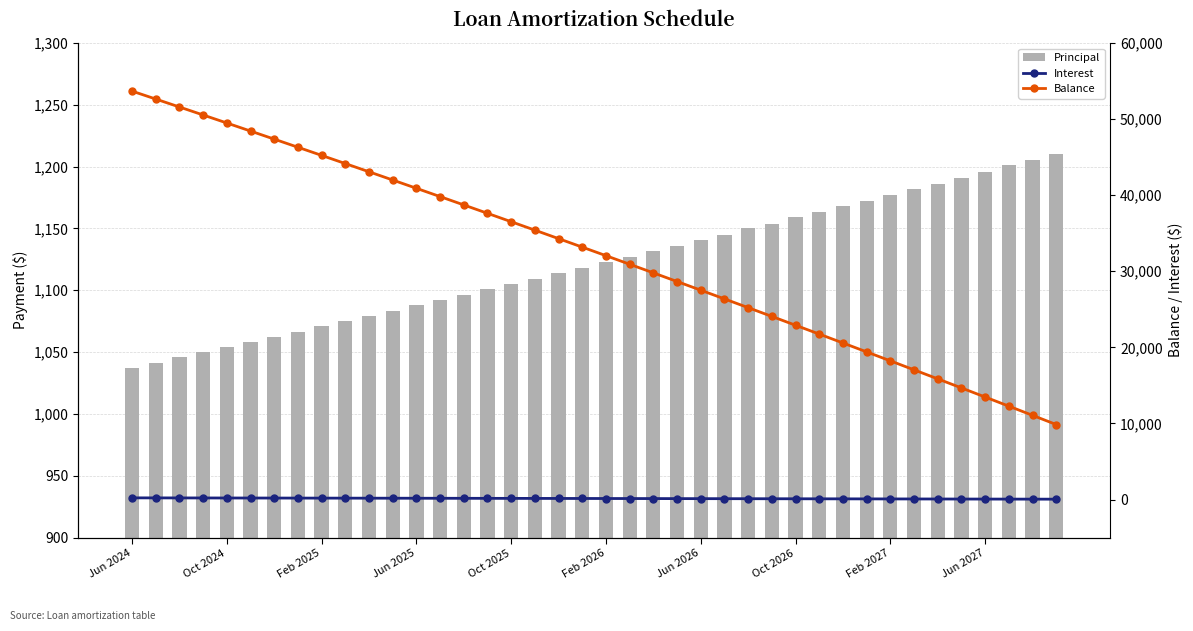

Reading left to right, what are all the values shown in this chart?

Principal: 1037.0	1041.0	1046.0	1050.0	1054.0	1058.0	1062.0	1066.0	1071.0	1075.0	1079.0	1083.0	1088.0	1092.0	1096.0	1101.0	1105.0	1109.0	1114.0	1118.0	1123.0	1127.0	1132.0	1136.0	1141.0	1145.0	1150.0	1154.0	1159.0	1163.0	1168.0	1172.0	1177.0	1182.0	1186.0	1191.0	1196.0	1201.0	1205.0	1210.0
Interest: 216.6	212.5	208.4	204.2	200.1	195.9	191.7	187.5	183.3	179.1	174.8	170.5	166.2	161.9	157.6	153.3	148.9	144.5	140.1	135.7	131.3	126.9	122.4	117.9	113.4	108.9	104.4	99.8	95.3	90.7	86.1	81.4	76.8	72.1	67.5	62.8	58.1	53.3	48.6	43.8
Balance: 53681.0	52640.0	51594.0	50544.0	49490.0	48432.0	47370.0	46304.0	45233.0	44158.0	43079.0	41996.0	40908.0	39816.0	38720.0	37619.0	36514.0	35405.0	34291.0	33173.0	32050.0	30923.0	29791.0	28655.0	27514.0	26369.0	25219.0	24065.0	22906.0	21743.0	20575.0	19403.0	18226.0	17044.0	15858.0	14667.0	13471.0	12270.0	11065.0	9855.0